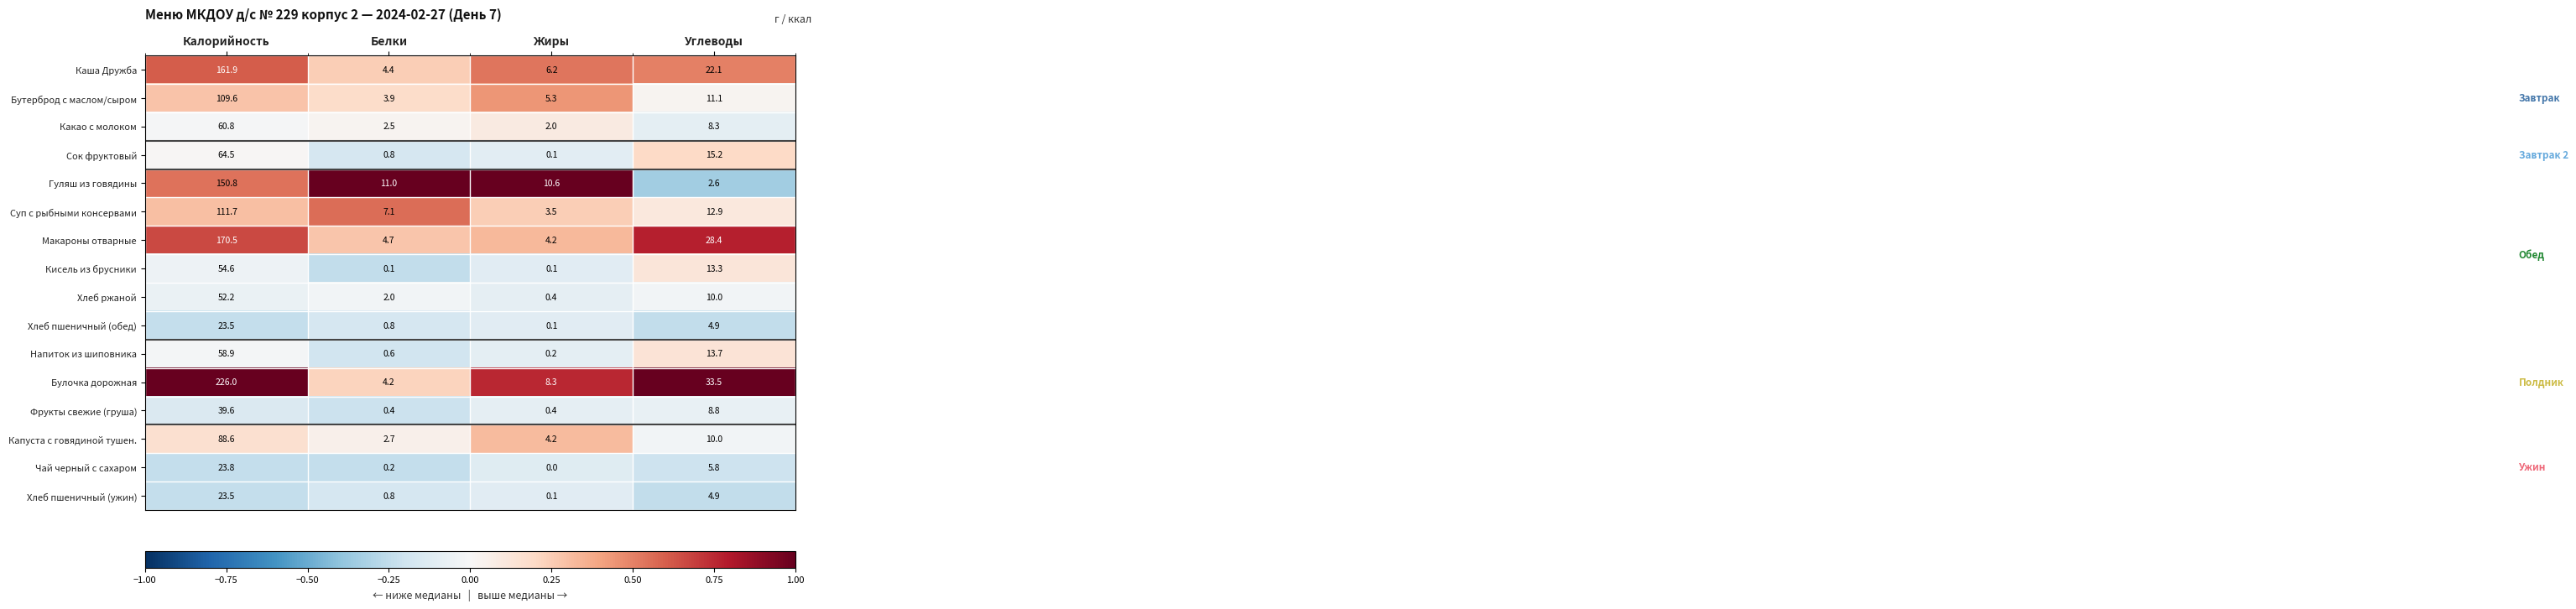

The value of Какао с молоком at Белки is 2.5. True or false?

True